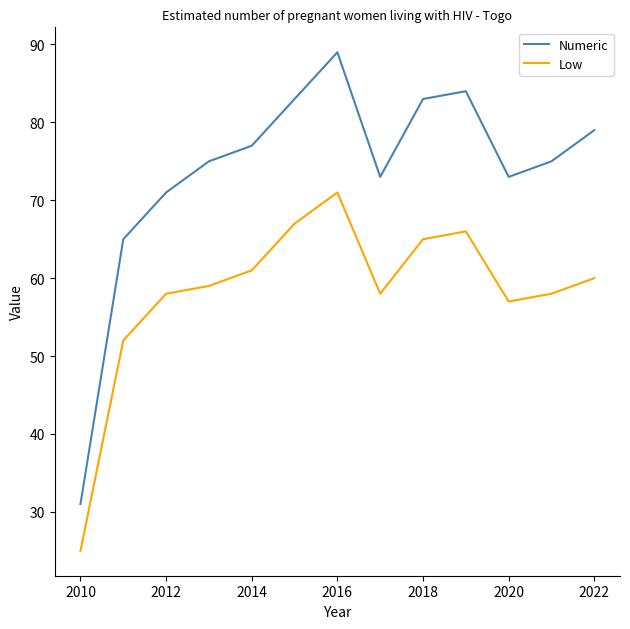

What is the greatest value displayed?

89